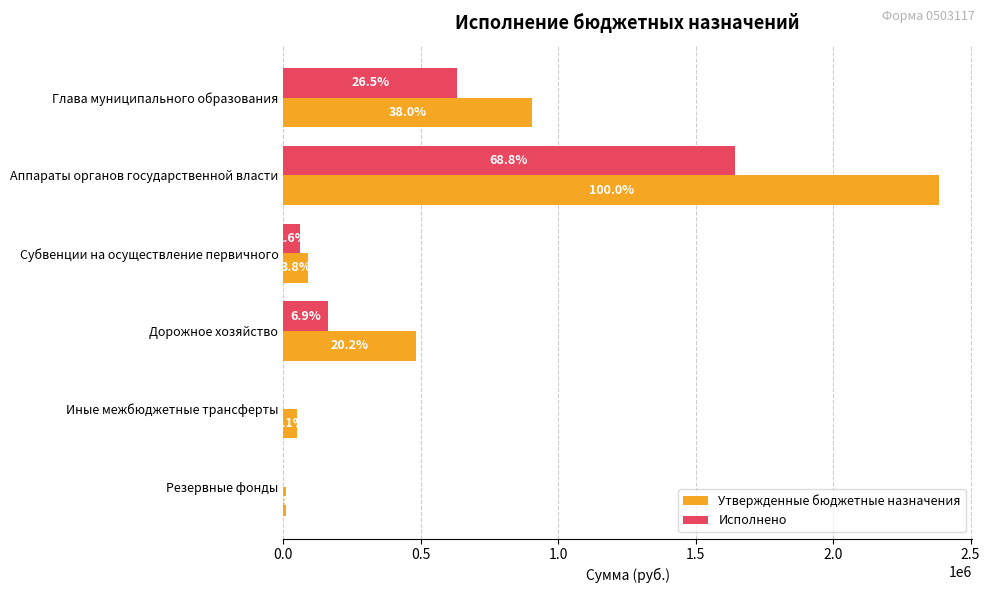

What are all the series names shown in the legend?

Утвержденные бюджетные назначения, Исполнено